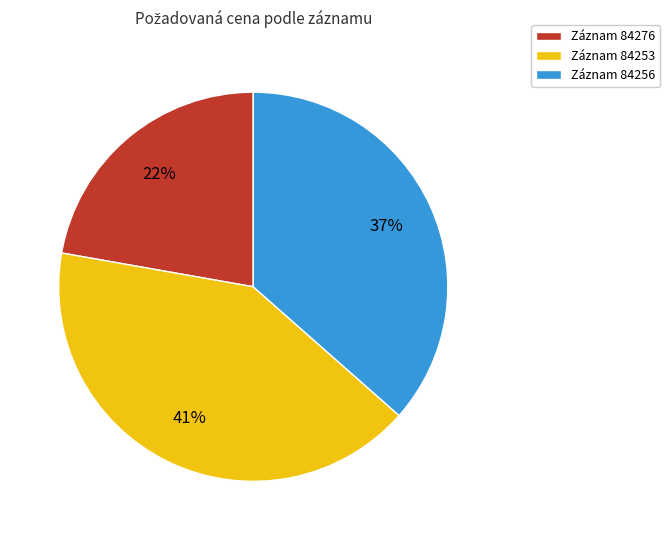

Rank the categories by value from highest to lowest.

Záznam 84253, Záznam 84256, Záznam 84276